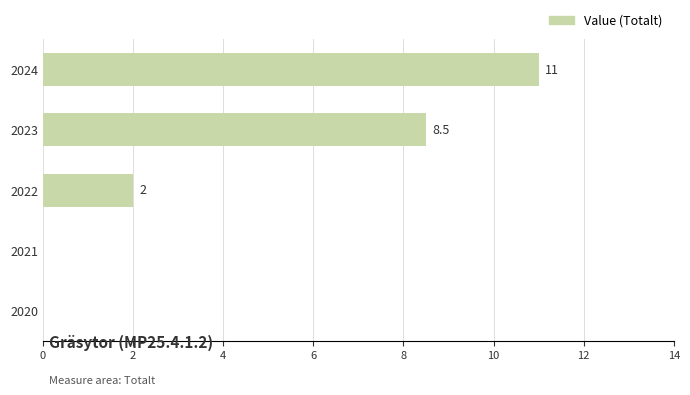

Is it true that the value at 2024 is 17.4?

False